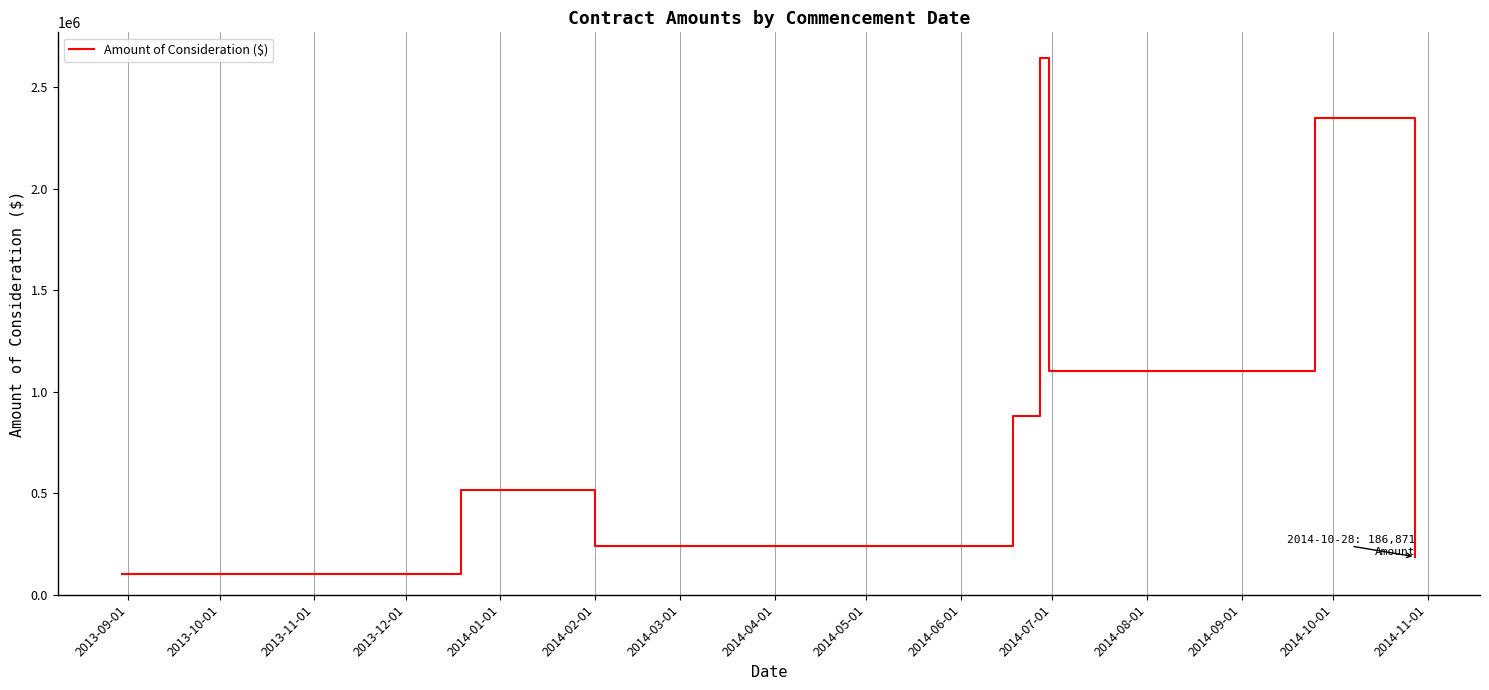

What is the difference between the maximum and minimum values?

2539908.0